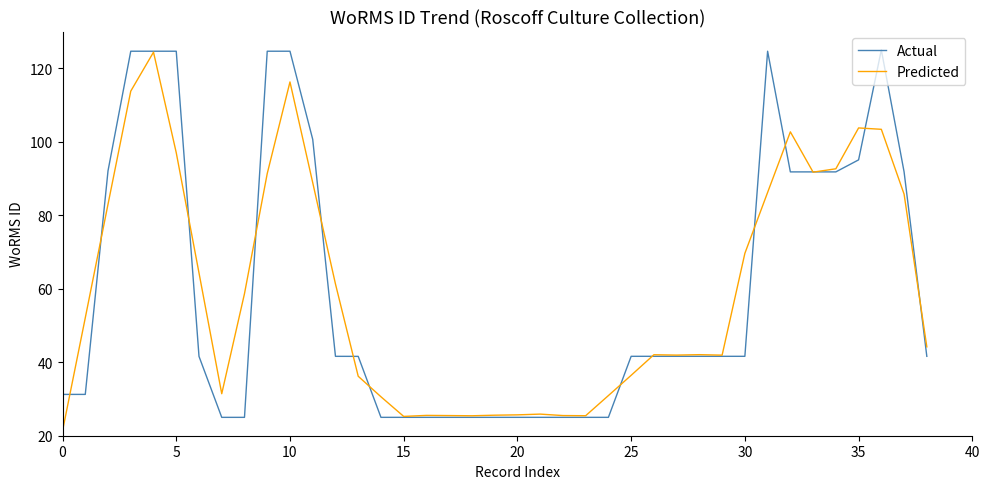

What is the sum of all Actual values?

2331.5